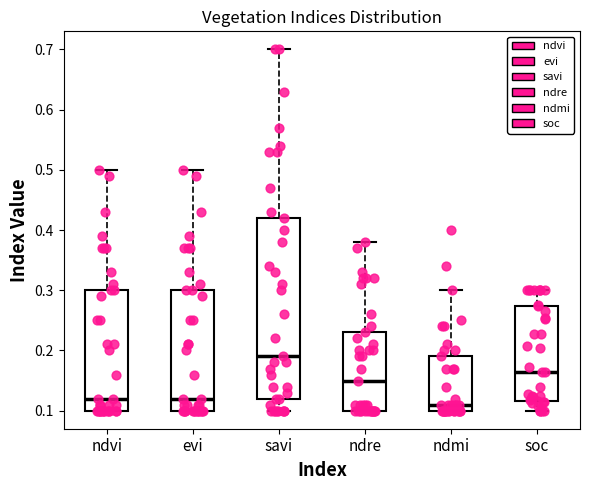

Reading left to right, transcribe this box plot: for each box, give where its median line is, the range the box spans, and where its two whiskers end, as read against the y-axis. The values are not printed on the chart, so give them approximately, as read against the axis.

ndvi: median 0.12, box 0.10 to 0.30, whiskers 0.10 to 0.50
evi: median 0.12, box 0.10 to 0.30, whiskers 0.10 to 0.50
savi: median 0.19, box 0.12 to 0.42, whiskers 0.10 to 0.70
ndre: median 0.15, box 0.10 to 0.23, whiskers 0.10 to 0.38
ndmi: median 0.11, box 0.10 to 0.19, whiskers 0.10 to 0.30
soc: median 0.16, box 0.12 to 0.27, whiskers 0.10 to 0.30